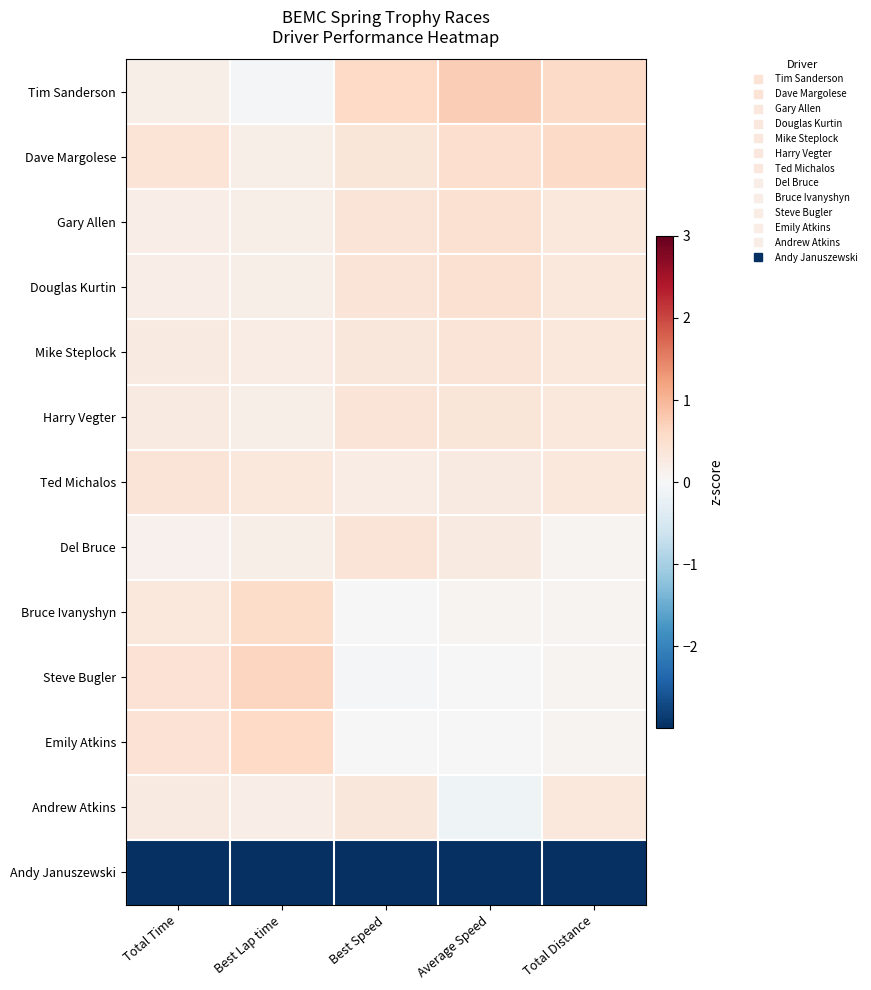

What is the minimum value shown in the chart?

-3.4